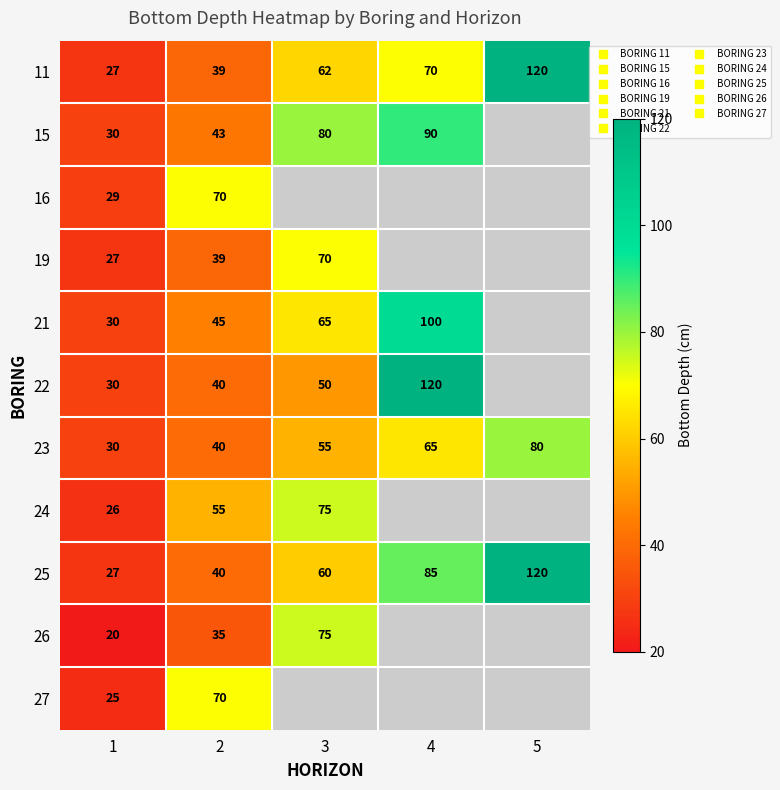

What is the difference between the 11 values at 2 and 4?

31.0